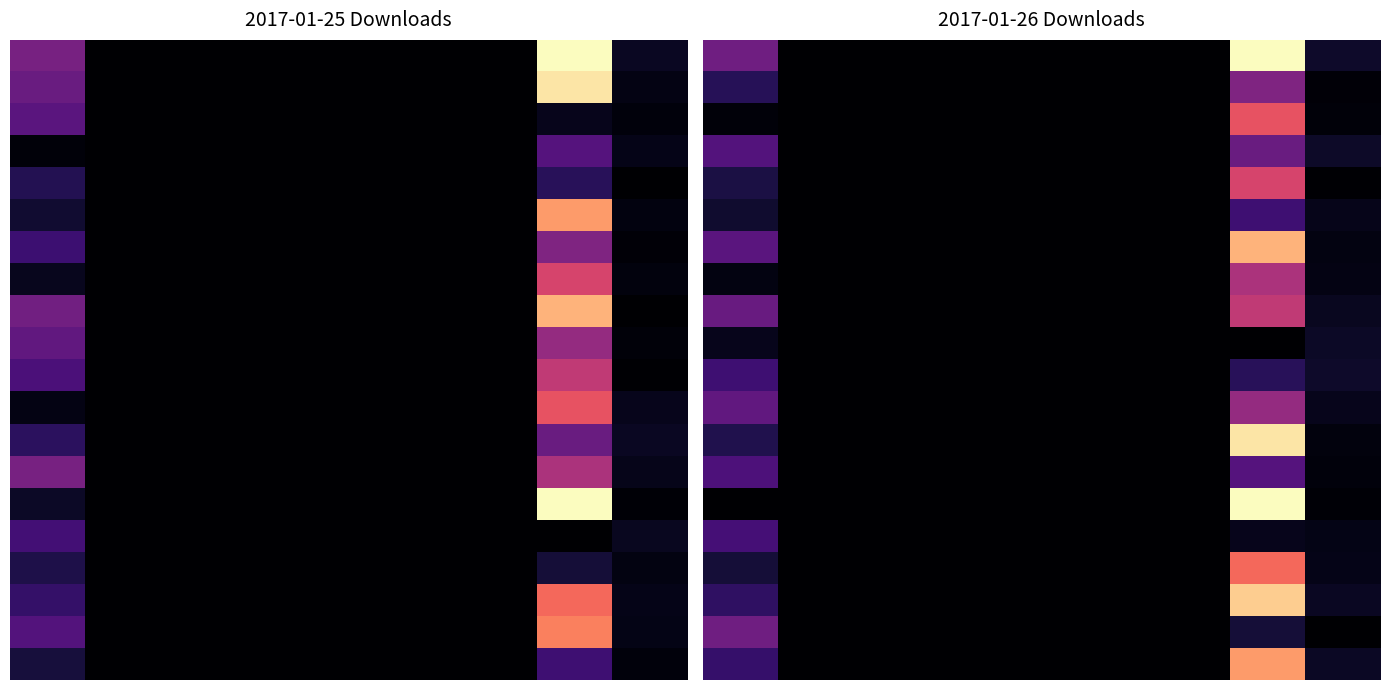

The value of 15.0 at 2 is -0.1. True or false?

False